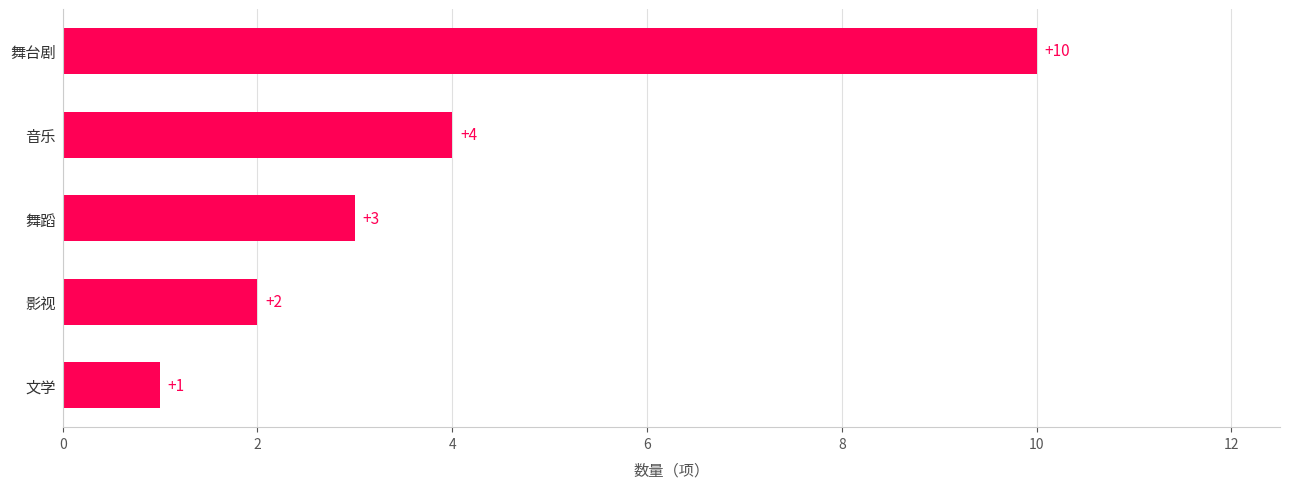

At which label is the value closest to 5?

音乐